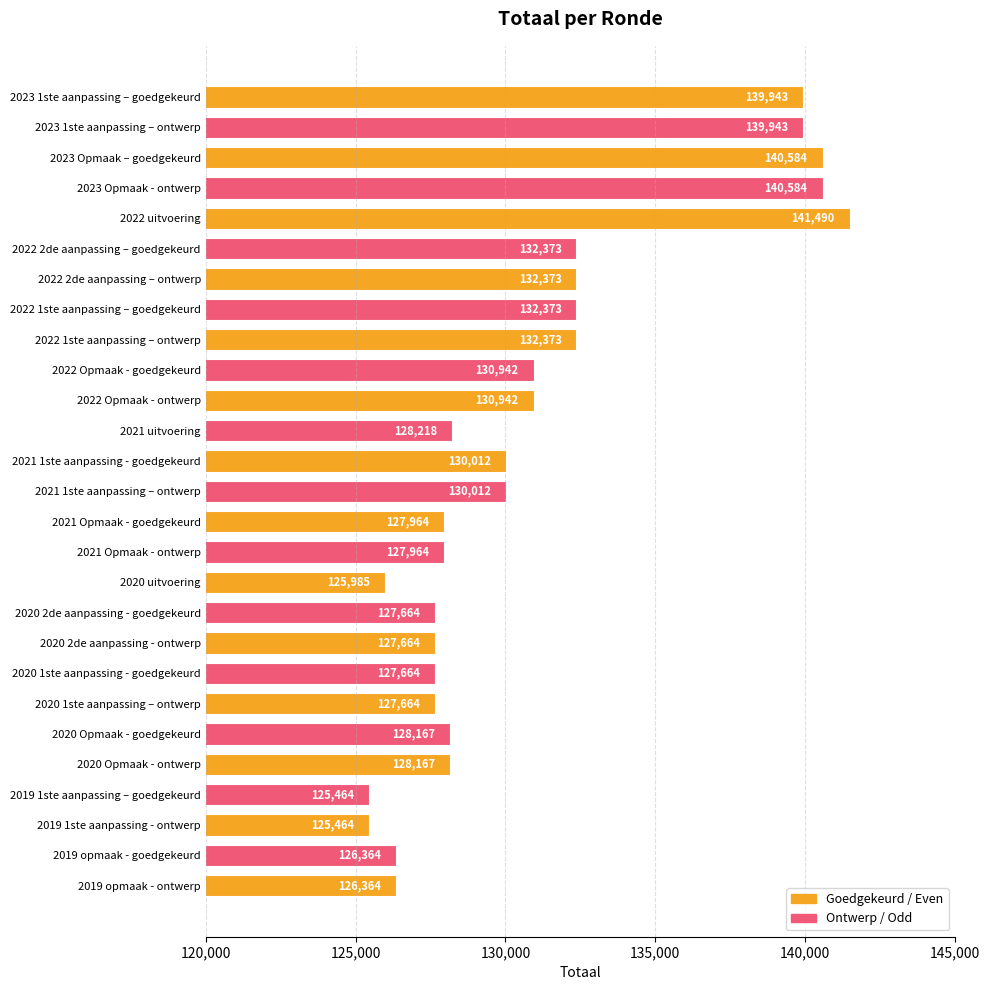

How many data points are less than 128218?

13